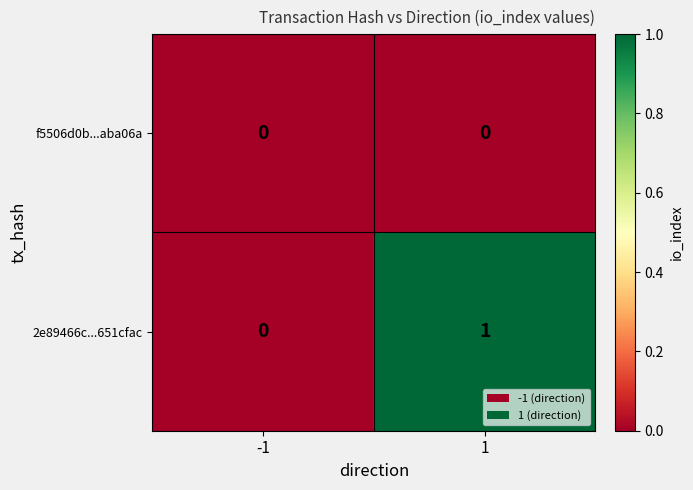

True or false: f5506d0b...aba06a has a value of 0 at -1.

True